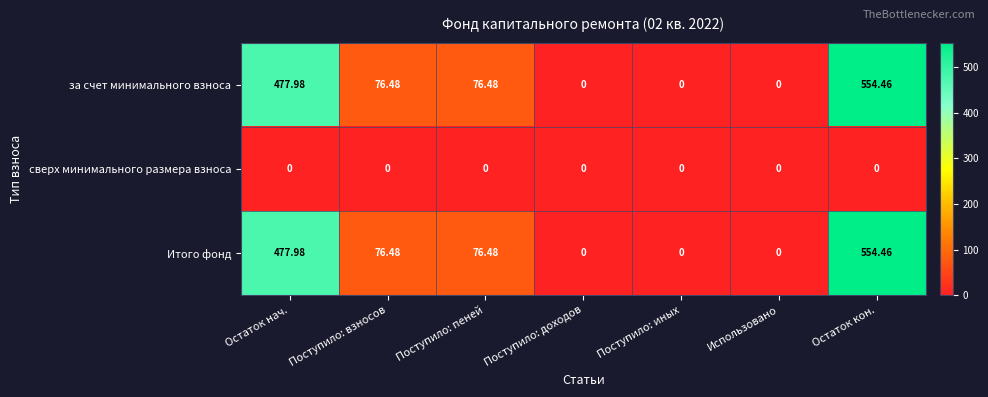

Where does the за счет минимального взноса series first go above 76?

Остаток нач.